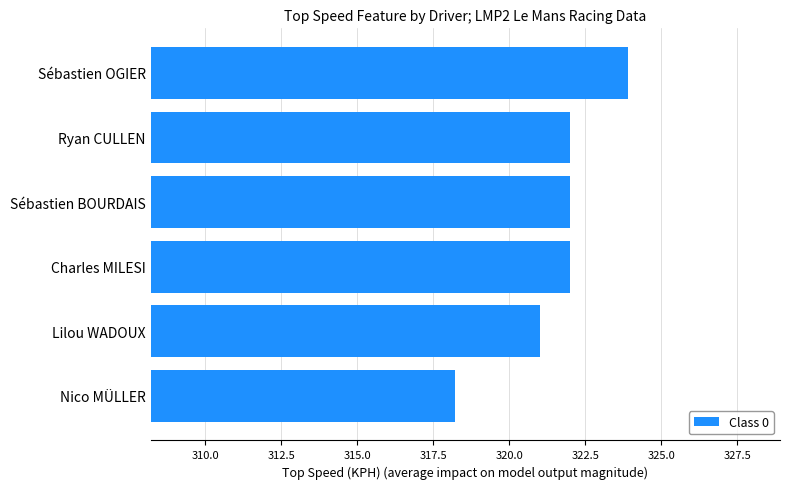

The value at Sébastien BOURDAIS is 206.6. True or false?

False